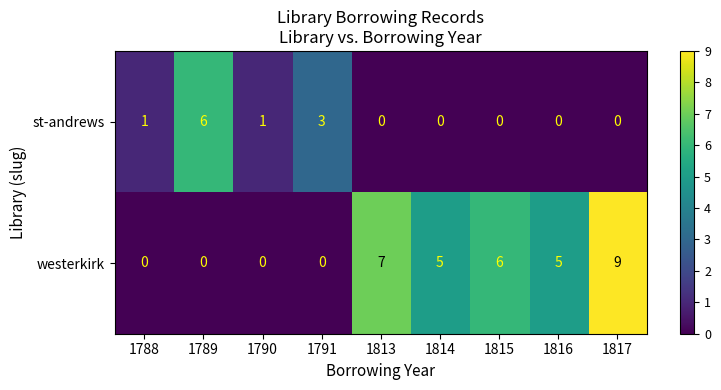

Which series has the largest range (max minus min)?

westerkirk